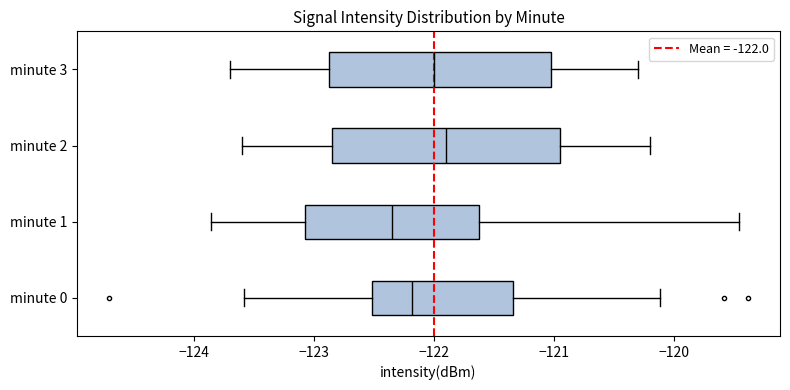

Reading bottom to top, read every box against the x-axis: the position of its median line, the range the box covers, and the ends of its whiskers. The values are not printed on the chart, so give them approximately, as read against the axis.

minute 0: median -122.2, box -122.5 to -121.3, whiskers -123.6 to -120.1
minute 1: median -122.3, box -123.1 to -121.6, whiskers -123.9 to -119.5
minute 2: median -121.9, box -122.8 to -120.9, whiskers -123.6 to -120.2
minute 3: median -122.0, box -122.9 to -121.0, whiskers -123.7 to -120.3